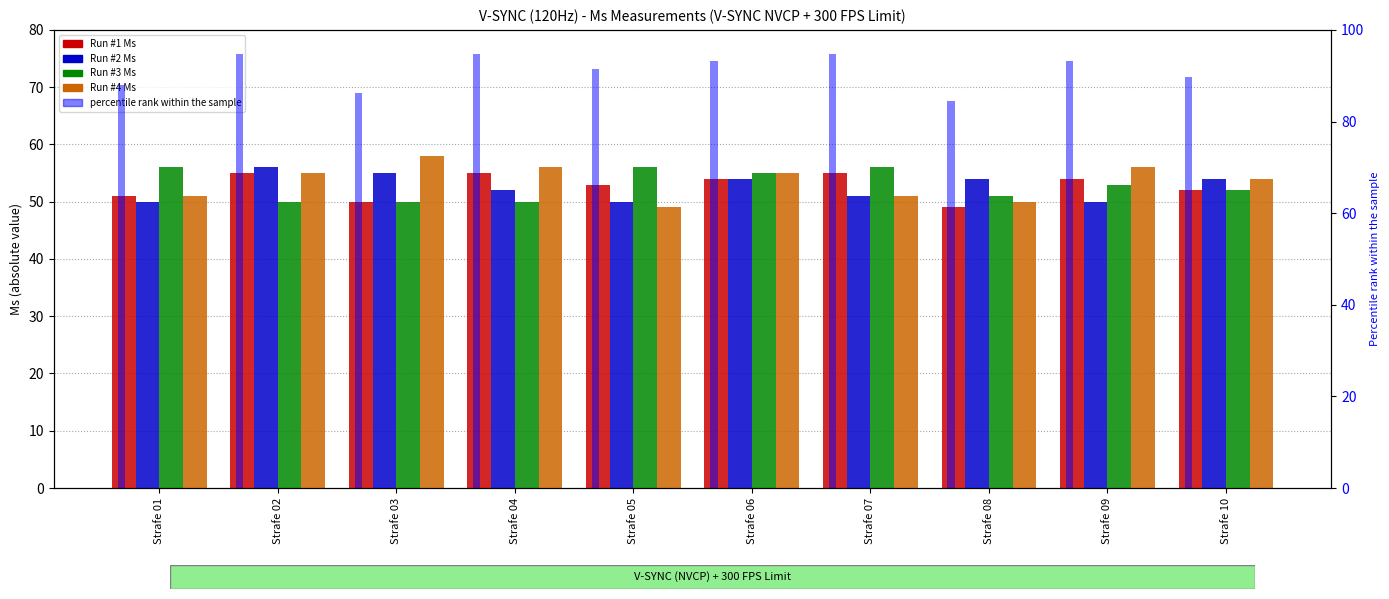

How many data points in percentile rank are above 93?

5